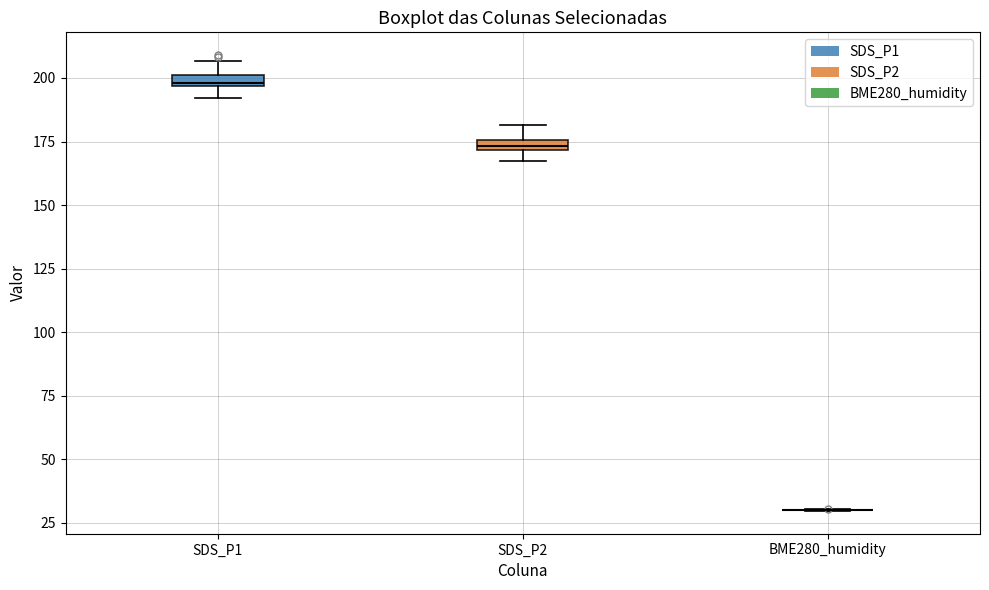

Where is the lower edge of the box for SDS_P2 on the y-axis? The values are not printed on the chart, so give them approximately, as read against the axis.

170